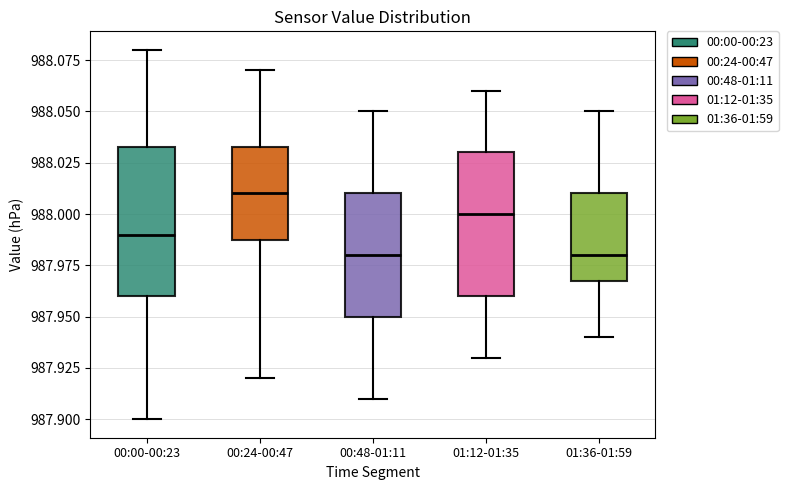

Reading left to right, read every box against the y-axis: the position of its median line, the range the box covers, and the ends of its whiskers. The values are not printed on the chart, so give them approximately, as read against the axis.

00:00-00:23: median 987.990, box 987.960 to 988.035, whiskers 987.900 to 988.080
00:24-00:47: median 988.010, box 987.990 to 988.035, whiskers 987.920 to 988.070
00:48-01:11: median 987.980, box 987.950 to 988.010, whiskers 987.910 to 988.050
01:12-01:35: median 988.000, box 987.960 to 988.030, whiskers 987.930 to 988.060
01:36-01:59: median 987.980, box 987.970 to 988.010, whiskers 987.940 to 988.050